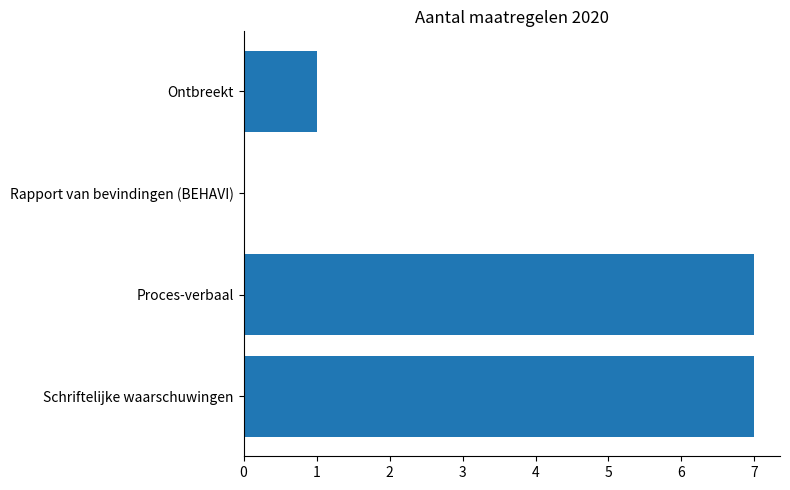

Where is the data nearest to the value 3?

Ontbreekt